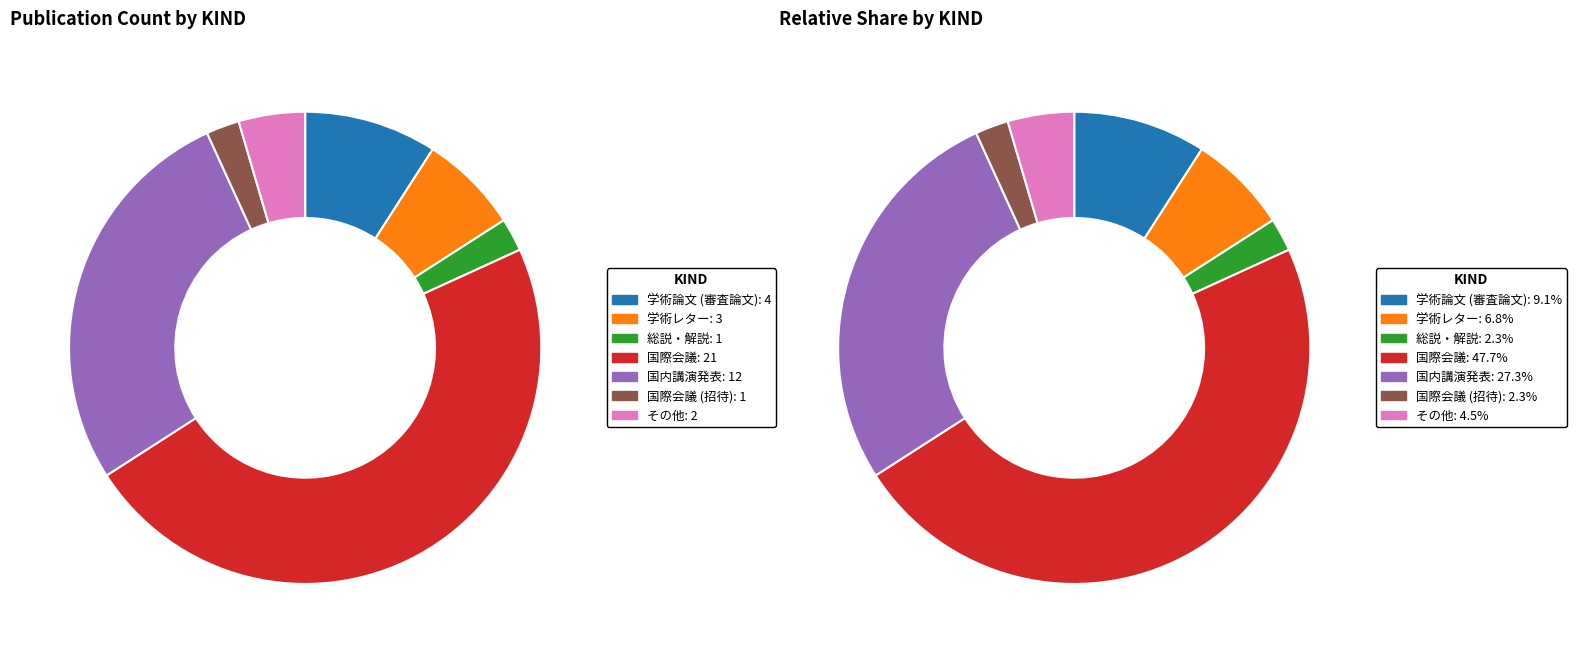

How many segments does this pie chart have?

7